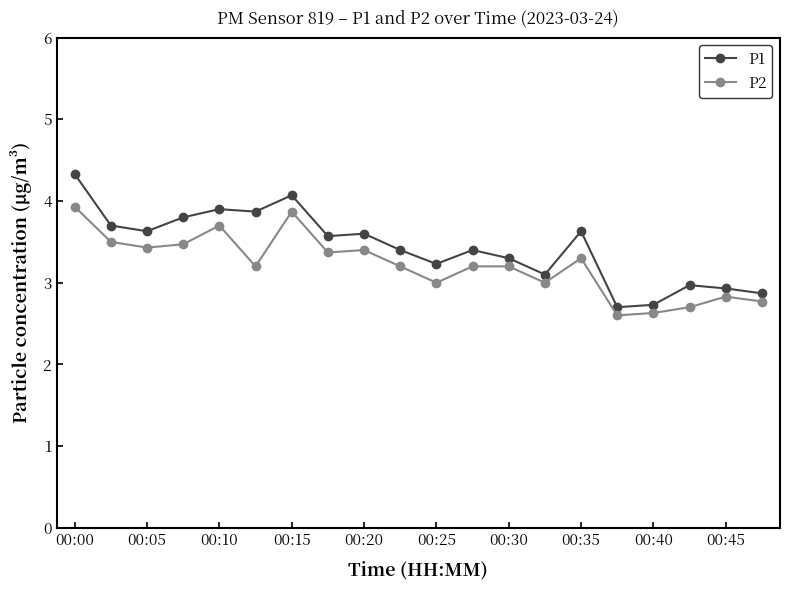

What is the value of the P1 point at the 9th from the left?

3.6